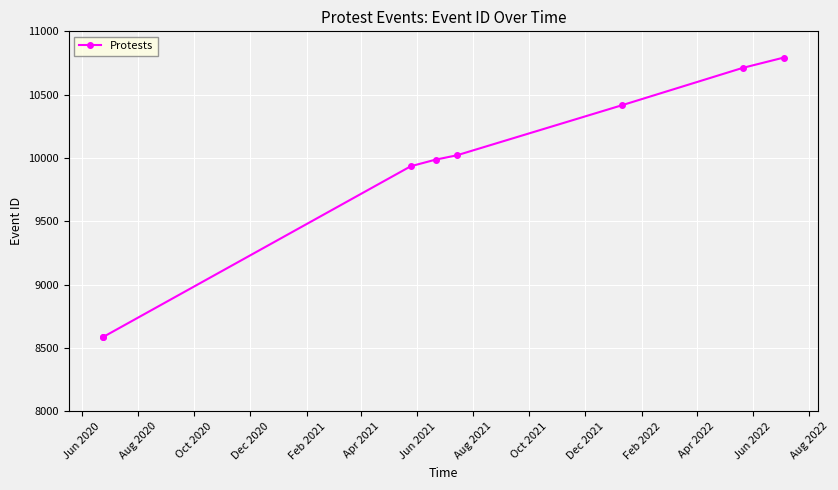

What is the minimum value shown in the chart?

8585